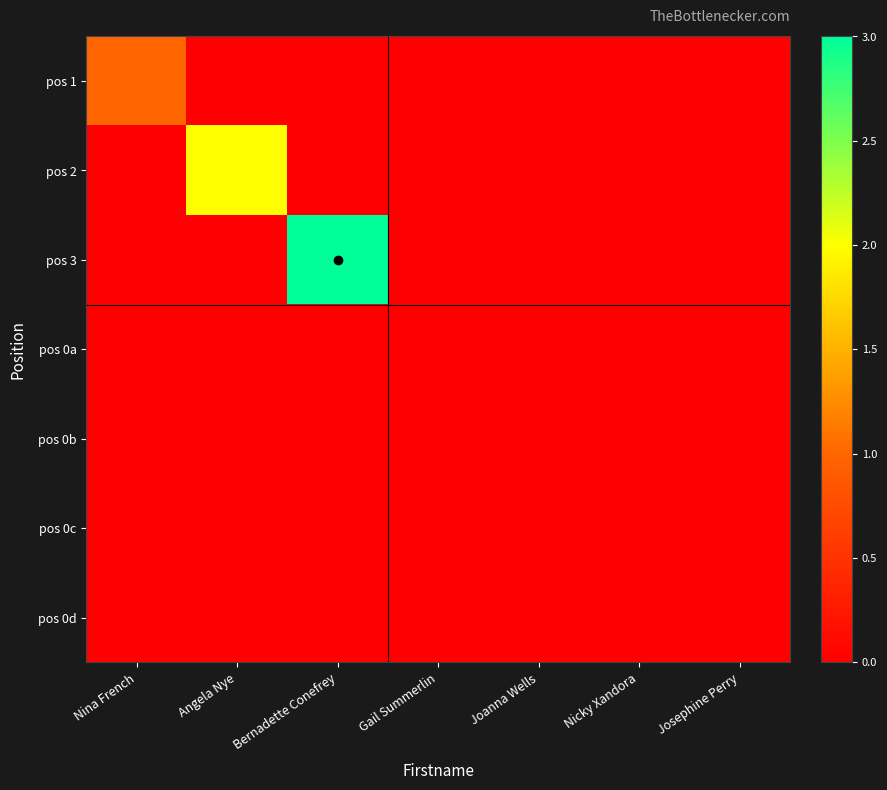

At Nina French, list the series in order from largest to smallest.

pos 1, pos 2, pos 3, pos 0a, pos 0b, pos 0c, pos 0d